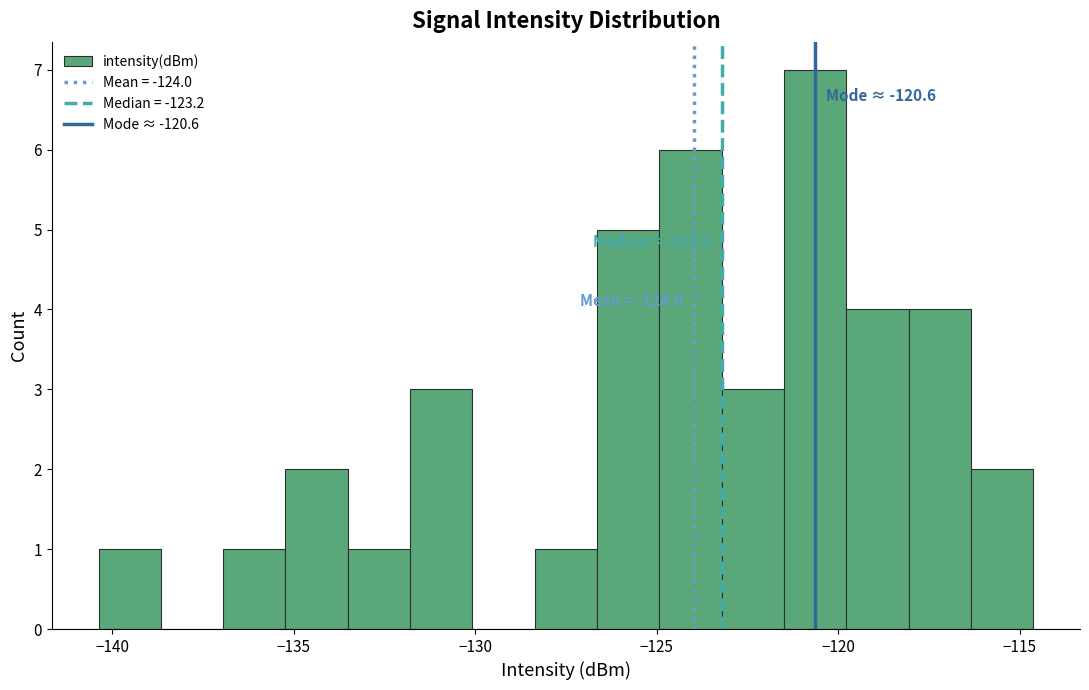

Read against the x-axis, roughly where is the centre of the tallest bar?

-120.5